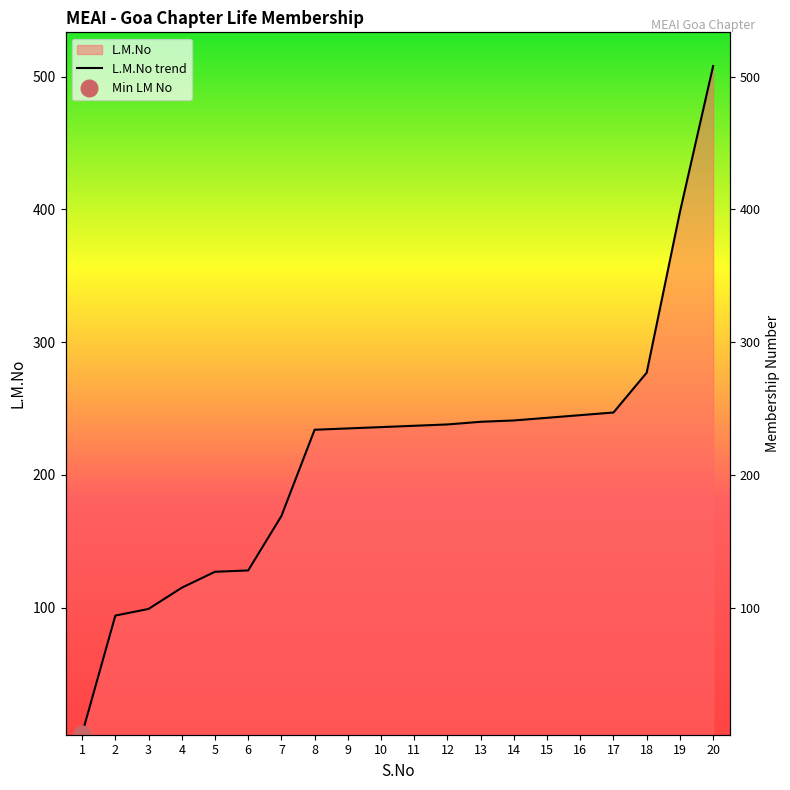

List the labels in order of value, smallest first.

1, 2, 3, 4, 5, 6, 7, 8, 9, 10, 11, 12, 13, 14, 15, 16, 17, 18, 19, 20